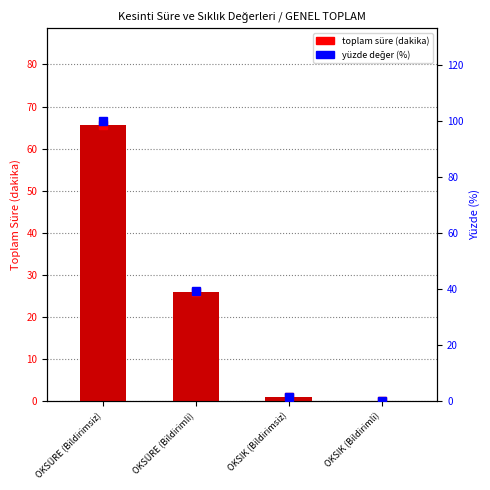

Rank the series at OKSÜRE (Bildirimli) from highest to lowest value.

Yüzde (%), Genel Toplam (dakika)